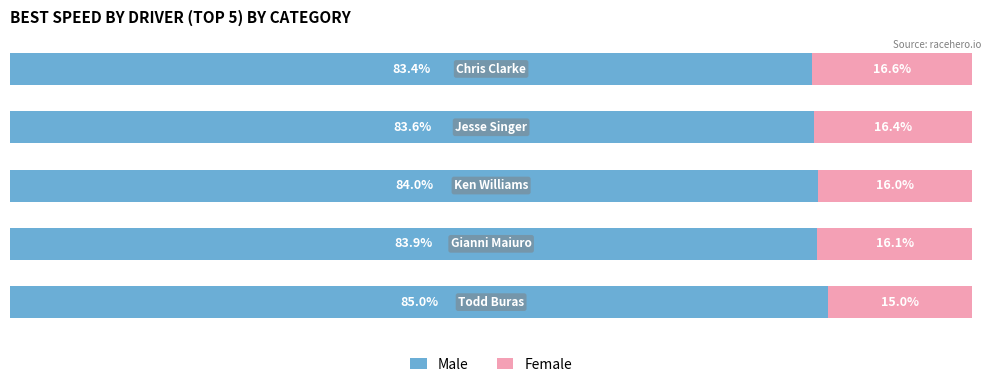

List the series in order of their overall mean, lowest first.

Female, Male